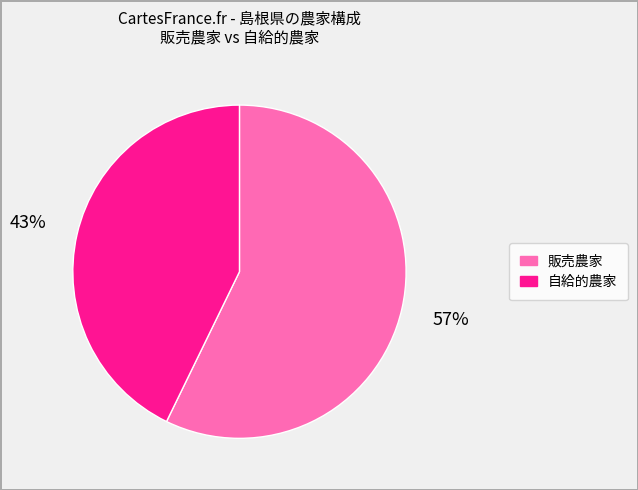

What percentage is the 販売農家 slice, to the nearest percent?

57%